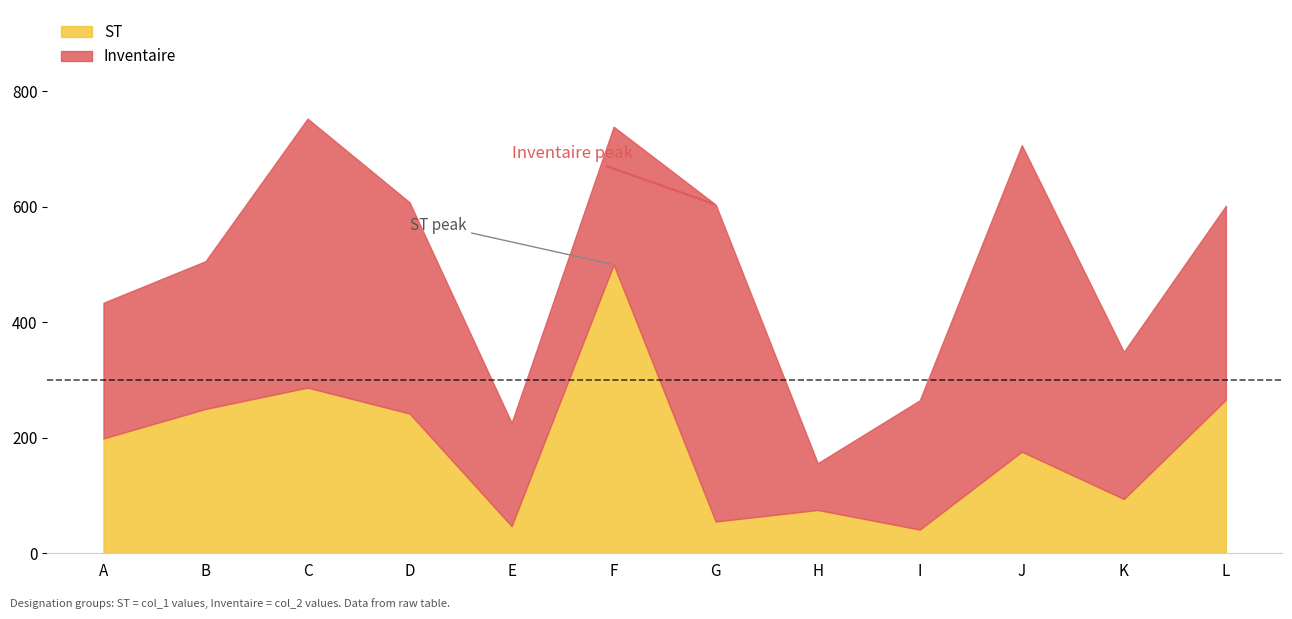

Which series has the widest spread of values?

Inventaire